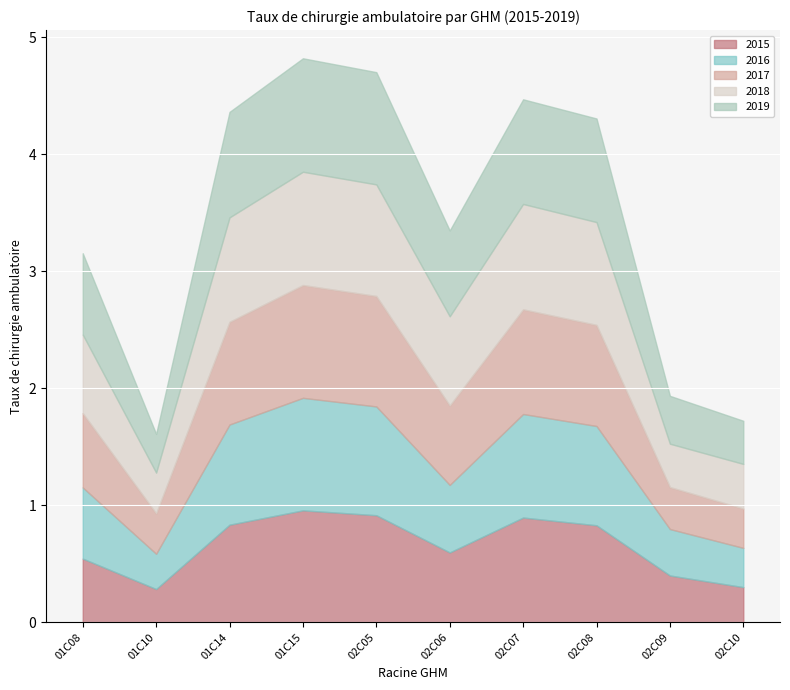

Which label corresponds to the smallest value in the chart?

01C10